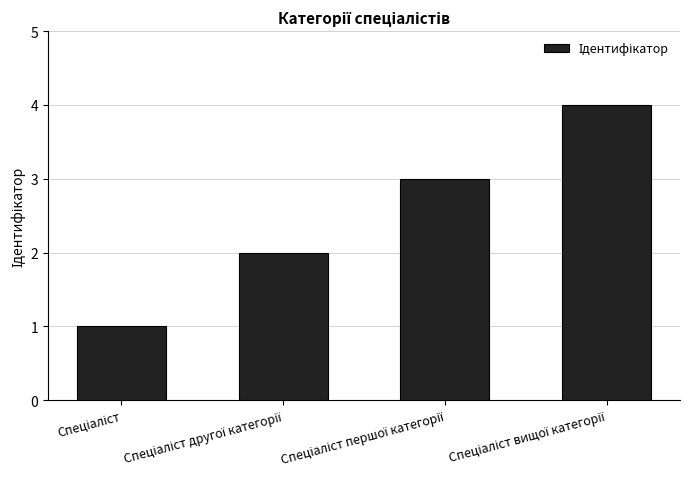

What is the maximum value shown in the chart?

4